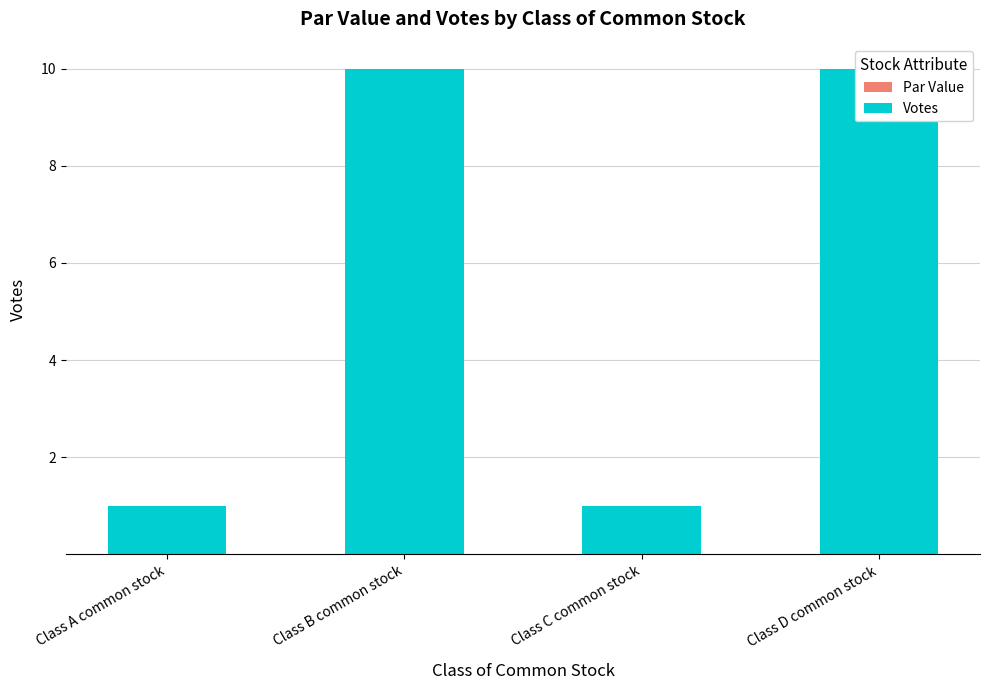

At which label does Par Value reach its minimum?

Class A common stock